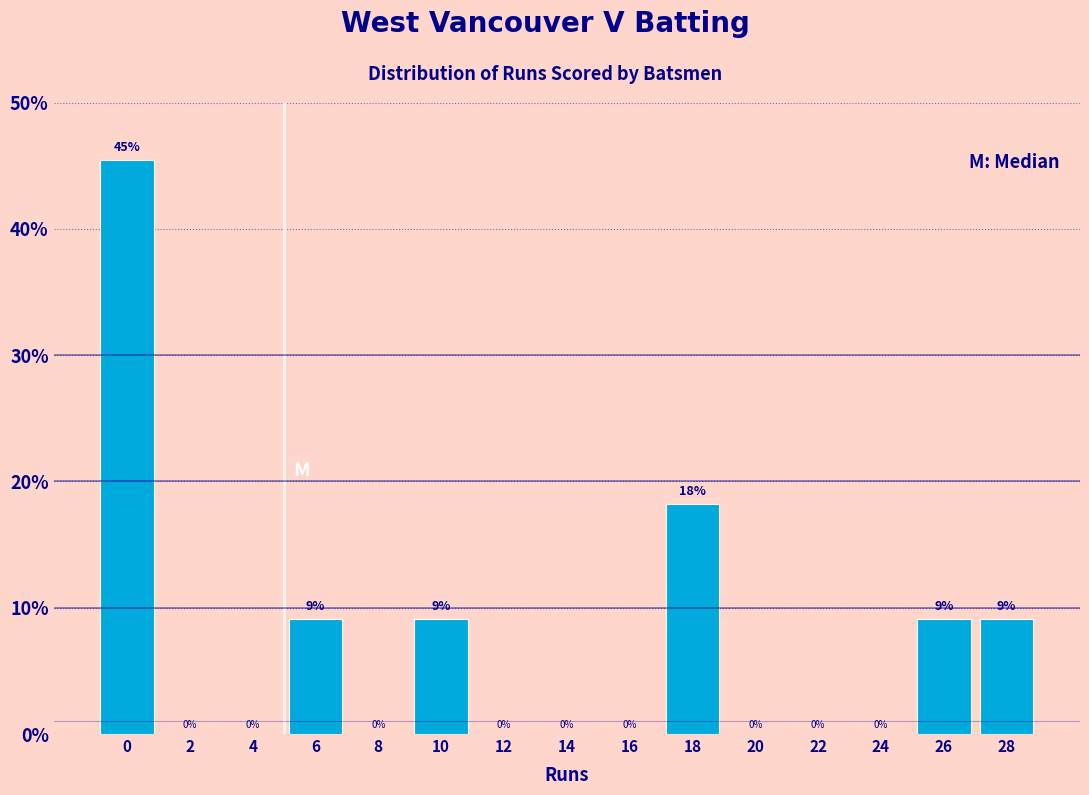

Where is the data nearest to the value 22?

18